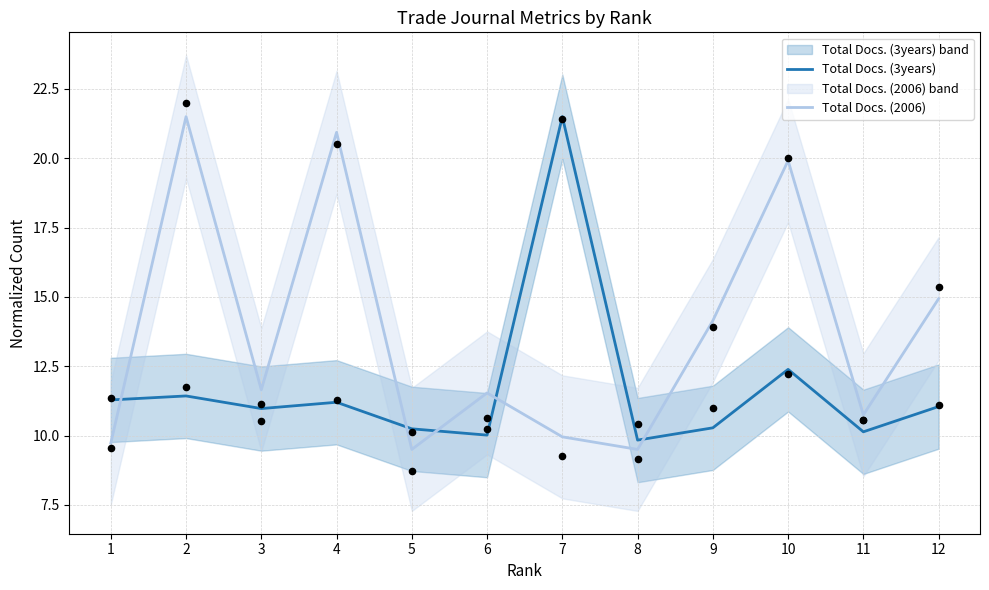

Is the value of Total Docs. (3years) at 2 greater than the value of Total Docs. (2006) at 6?

No